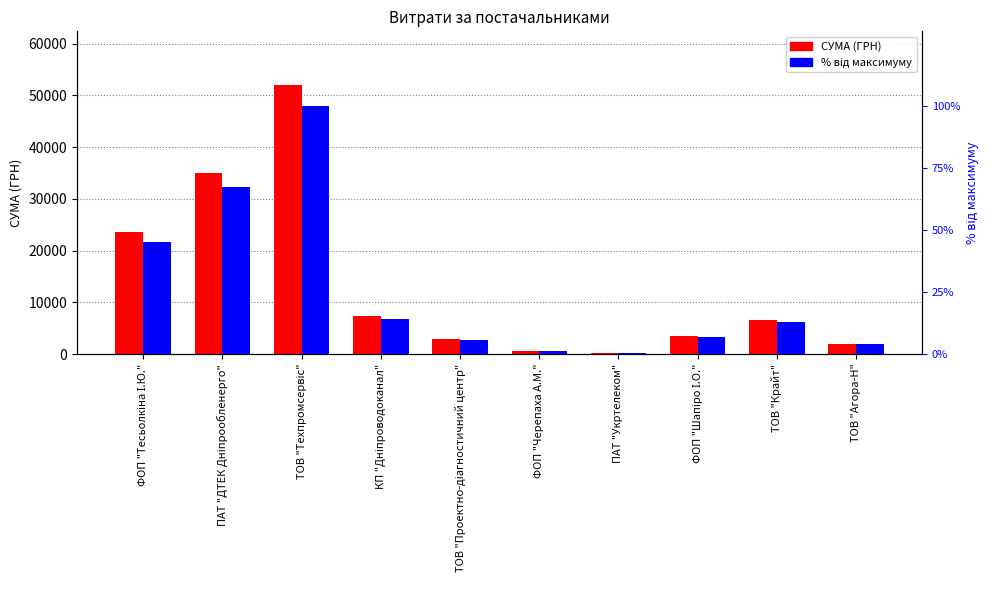

Is the value of % від максимуму at ТОВ "Агора-Н" greater than the value of СУМА (ГРН) at ТОВ "Агора-Н"?

No